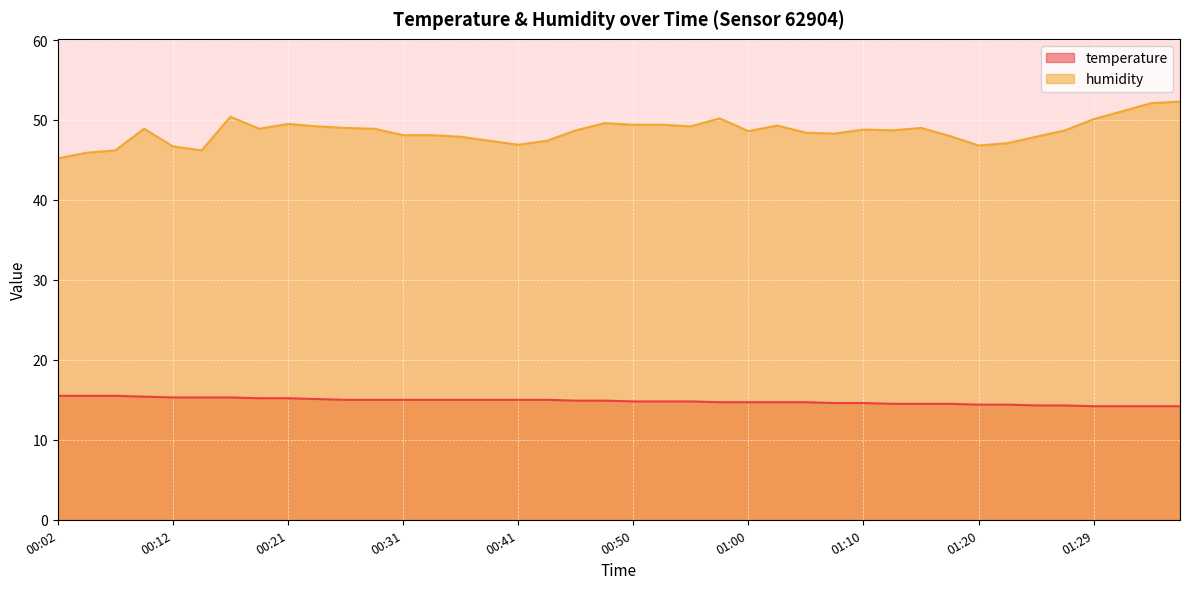

Reading left to right, extract all data points from this chart.

temperature: 15.5	15.5	15.5	15.4	15.3	15.3	15.3	15.2	15.2	15.1	15.0	15.0	15.0	15.0	15.0	15.0	15.0	15.0	14.9	14.9	14.8	14.8	14.8	14.7	14.7	14.7	14.7	14.6	14.6	14.5	14.5	14.5	14.4	14.4	14.3	14.3	14.2	14.2	14.2	14.2
humidity: 45.2	45.9	46.2	48.9	46.7	46.2	50.4	48.9	49.5	49.2	49.0	48.9	48.1	48.1	47.9	47.4	46.9	47.4	48.7	49.6	49.4	49.4	49.2	50.2	48.6	49.3	48.4	48.3	48.8	48.7	49.0	48.0	46.8	47.1	47.9	48.7	50.1	51.1	52.1	52.3